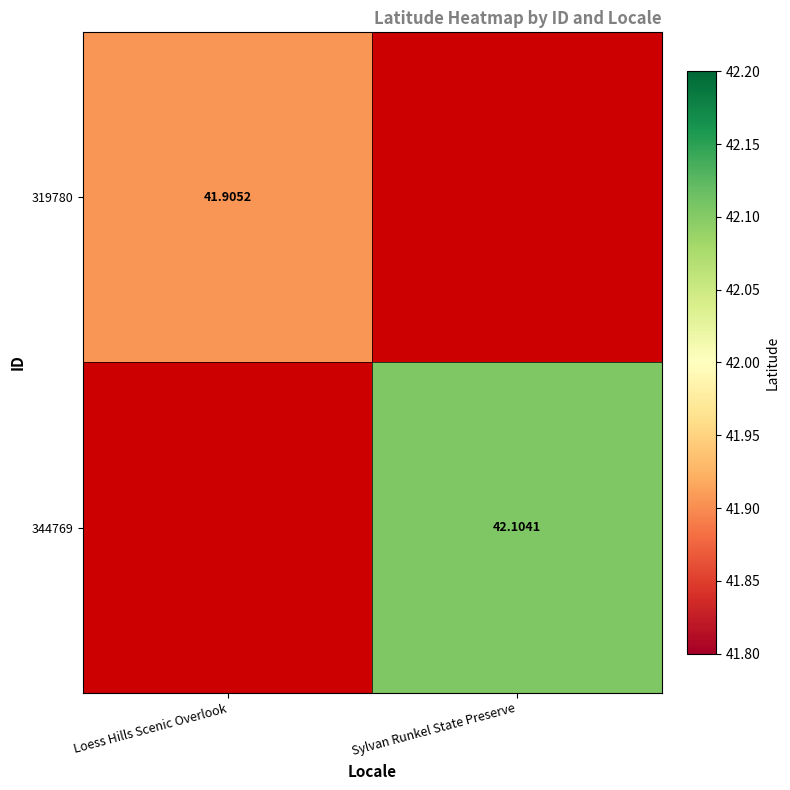

Read the 344769 value at Sylvan Runkel State Preserve.

42.1